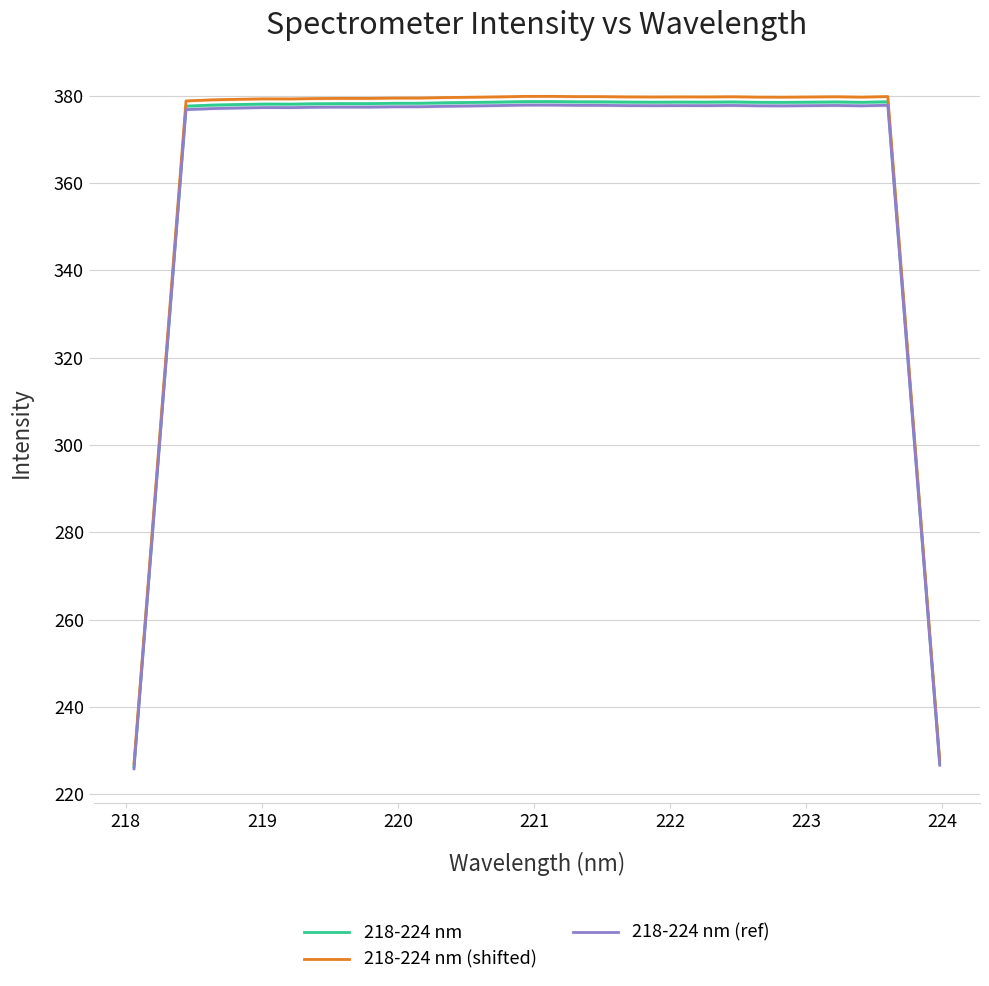

What is the maximum value for 218-224 nm (ref)?

377.9